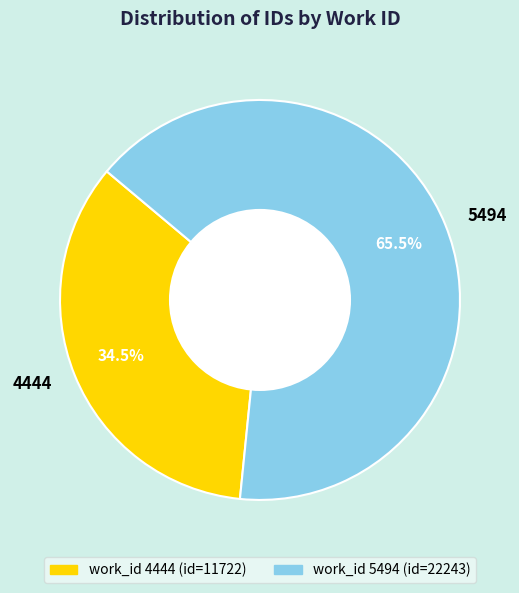

Between 4444 and 5494, which is larger?

5494